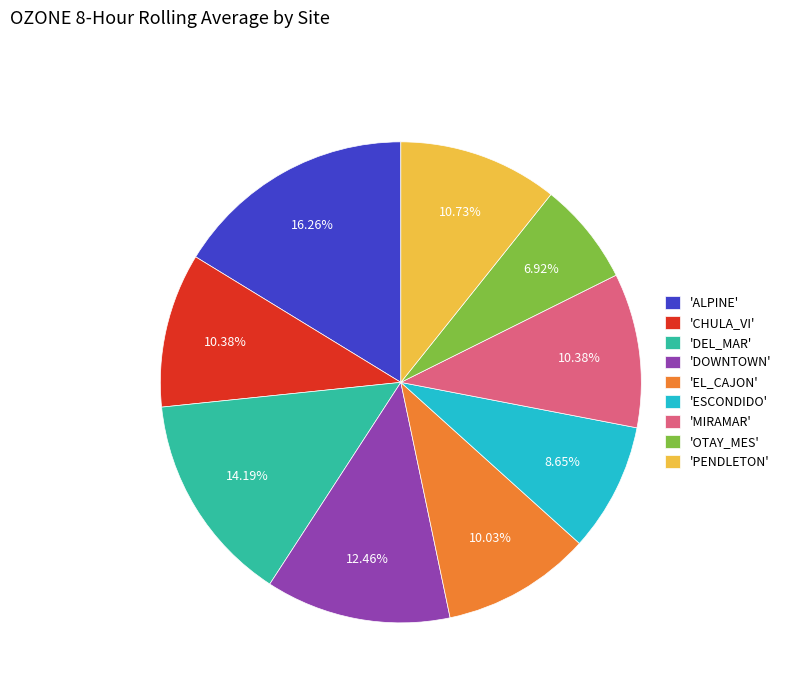

Does 'MIRAMAR' represent more than half of the total?

No